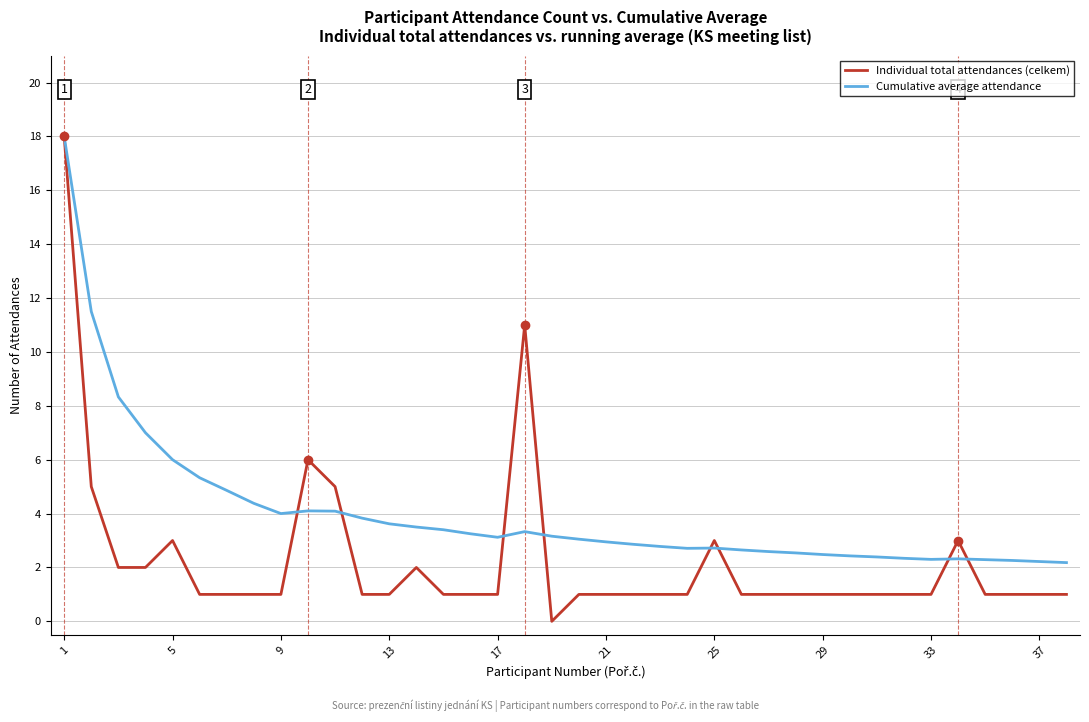

Rank the series by their average value, from highest to lowest.

Cumulative average attendance, Individual total attendances (celkem)